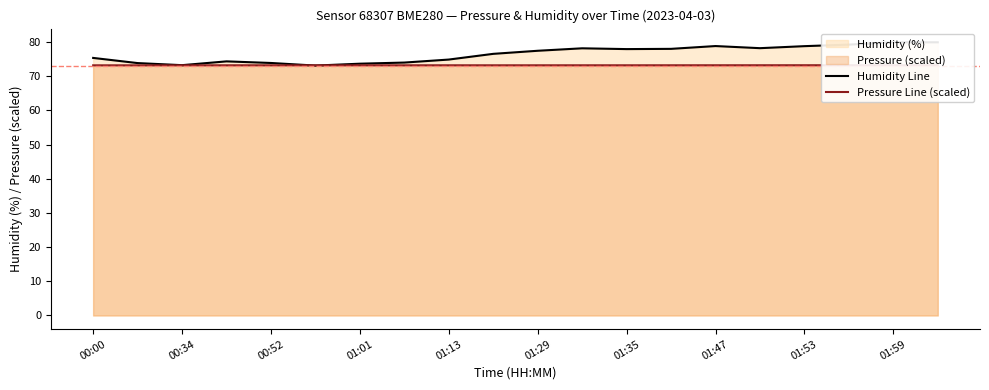

Which series ends up on top after the final intersection of Humidity Line and Pressure Line (scaled)?

Humidity Line